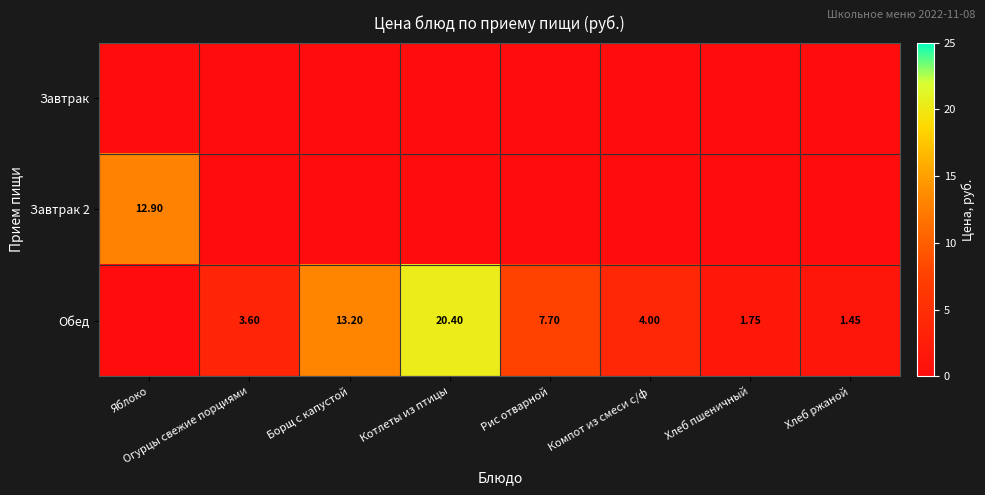

Which series has the widest spread of values?

Обед